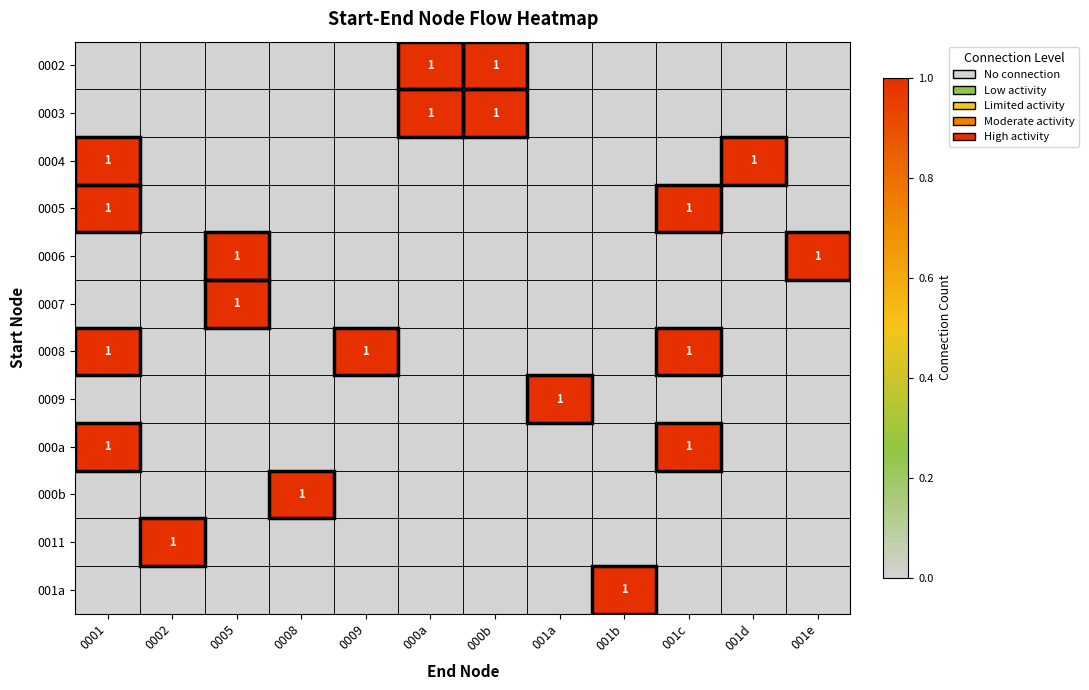

Which category has the highest value in the 0005 series?

0001